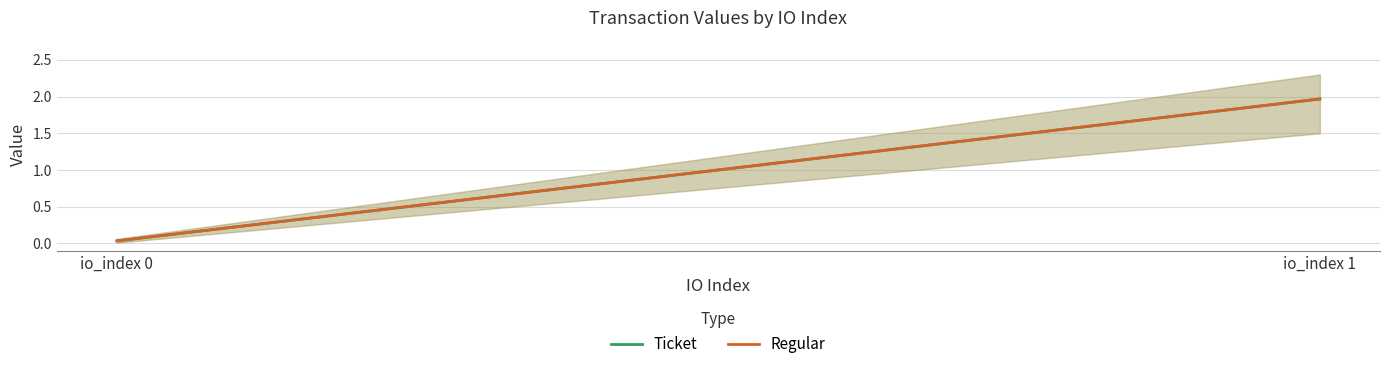

What are all the series names shown in the legend?

Ticket, Regular